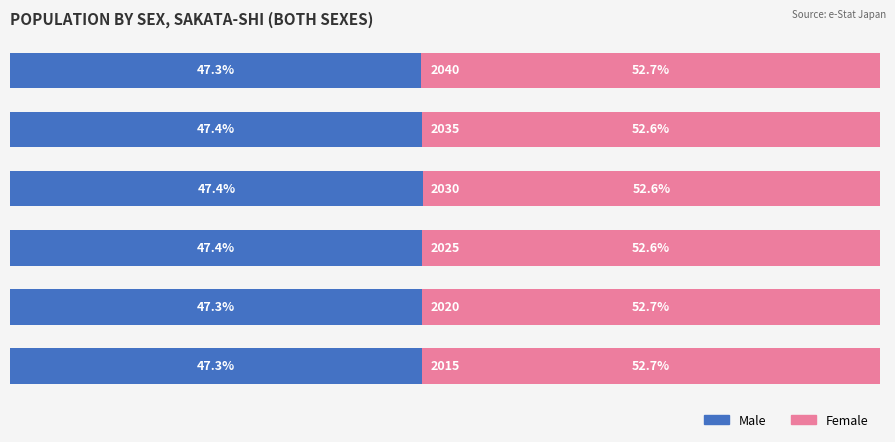

What are all the series names shown in the legend?

Male, Female